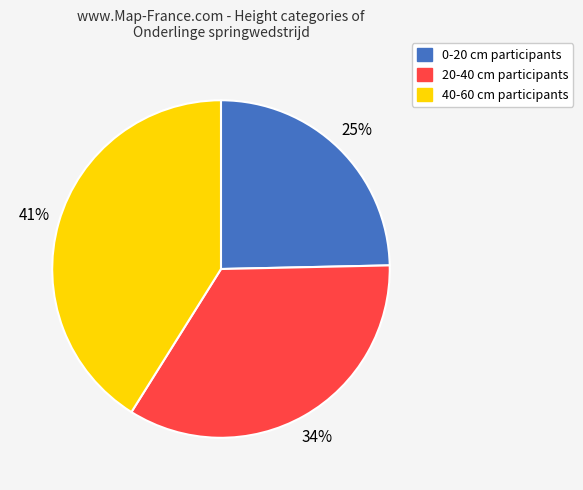

Does 20-40 cm represent more than half of the total?

No